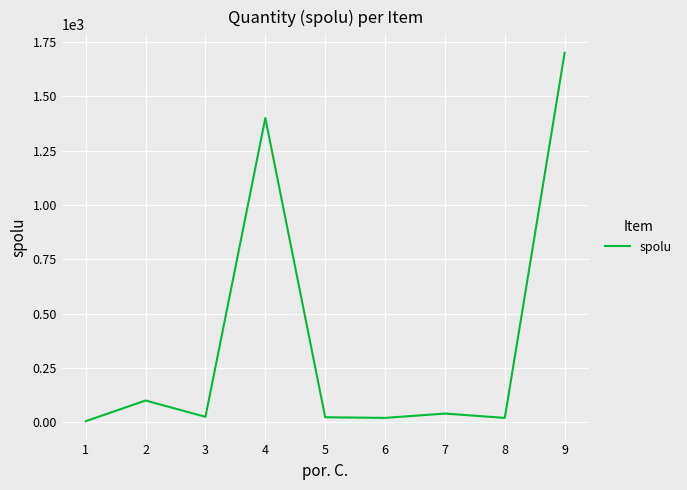

True or false: the data shows 20 at 8.

True